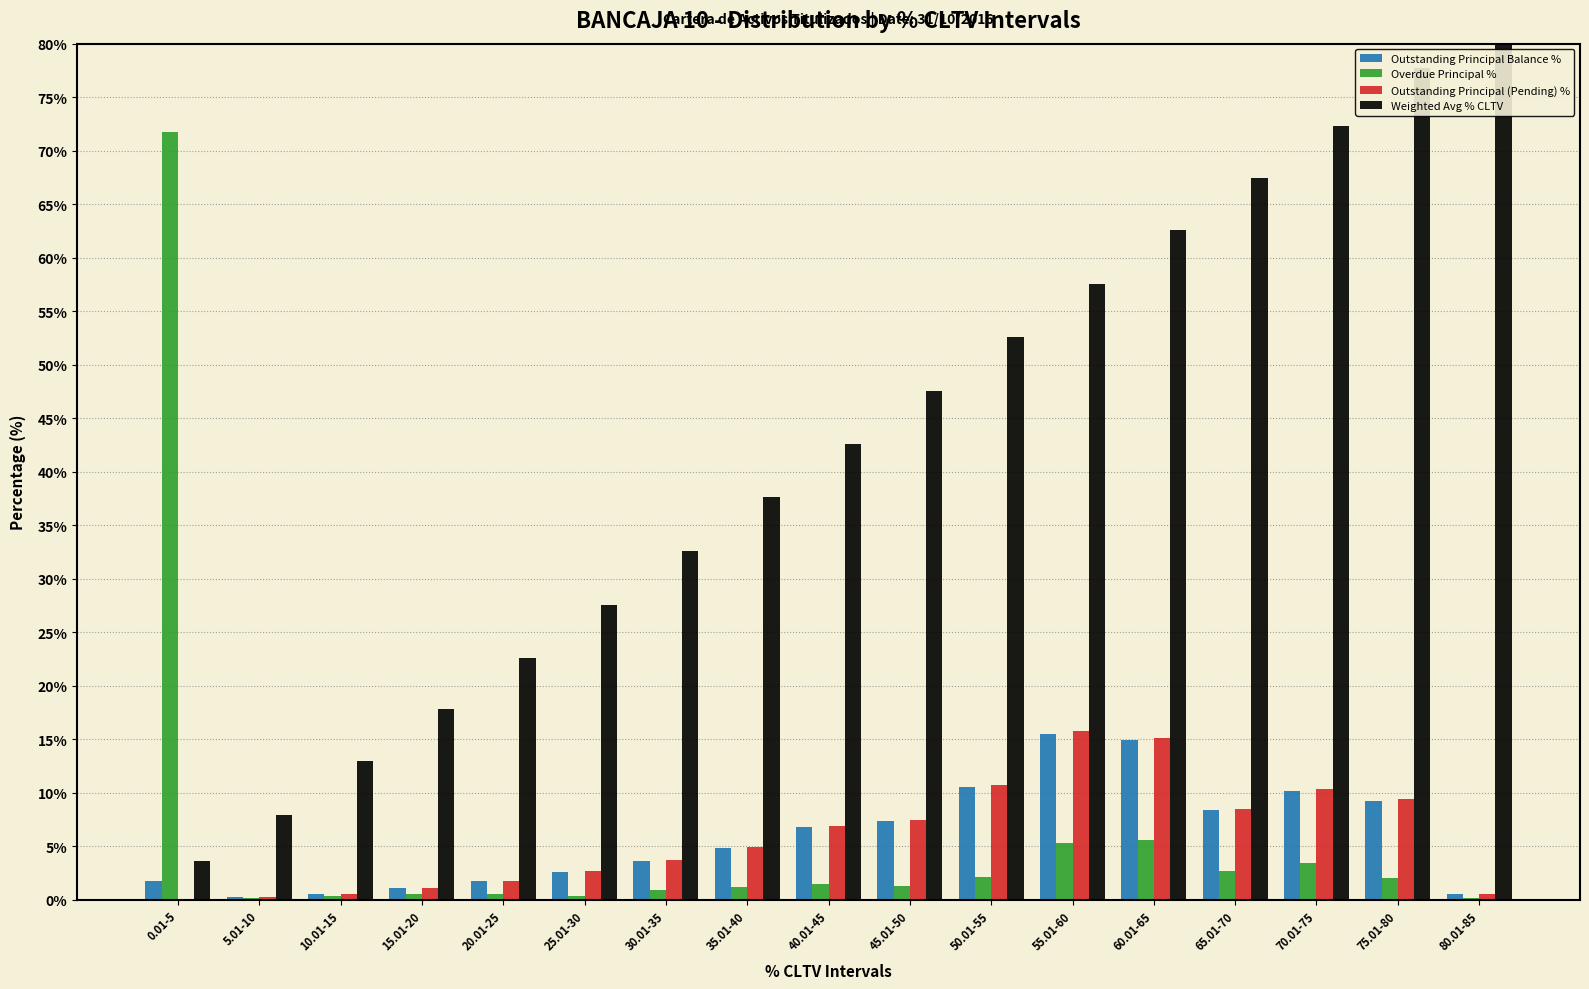

Does the chart contain any negative values?

No